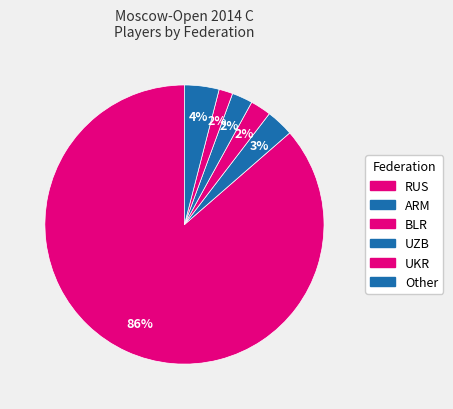

To the nearest percent, what portion does ARM represent?

3%